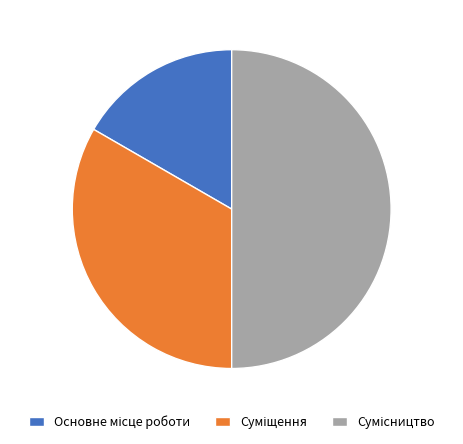

What is the change in value from Основне місце роботи to Сумісництво?

+2